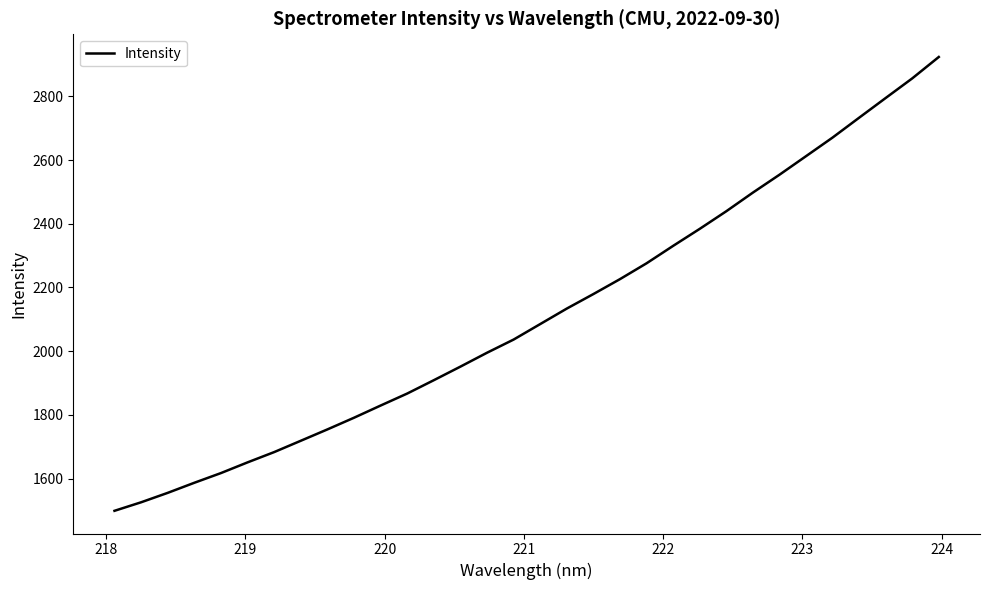

How many distinct data groups are displayed?

1